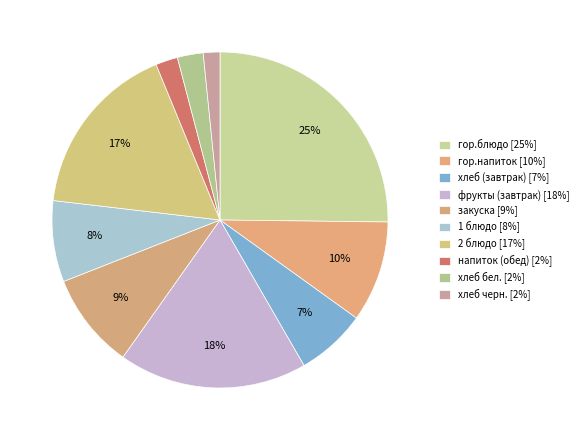

How many slices are in this pie chart?

10